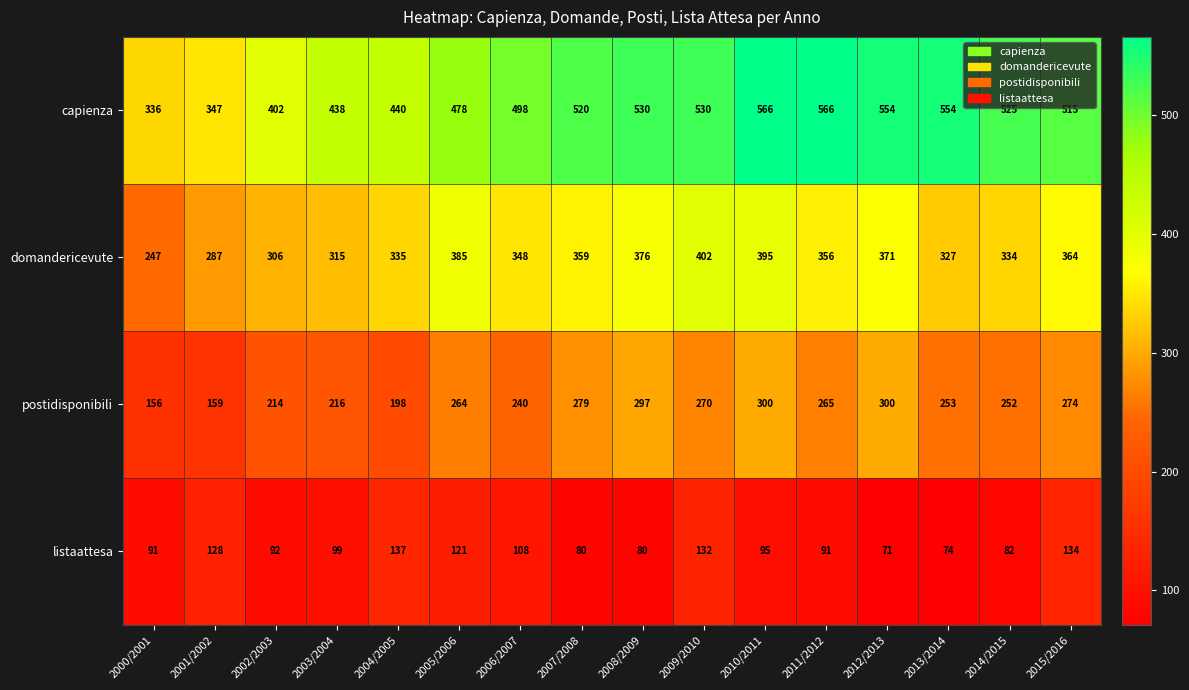

Which label corresponds to the smallest value in the chart?

2012/2013